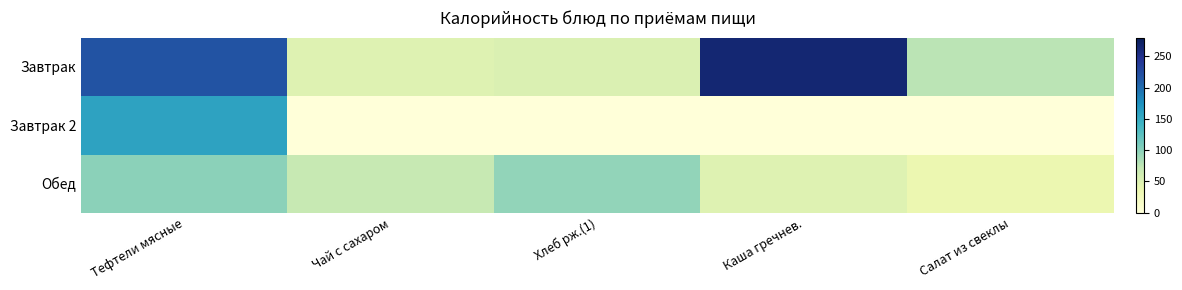

Rank the series by their average value, from highest to lowest.

Завтрак, Обед, Завтрак 2